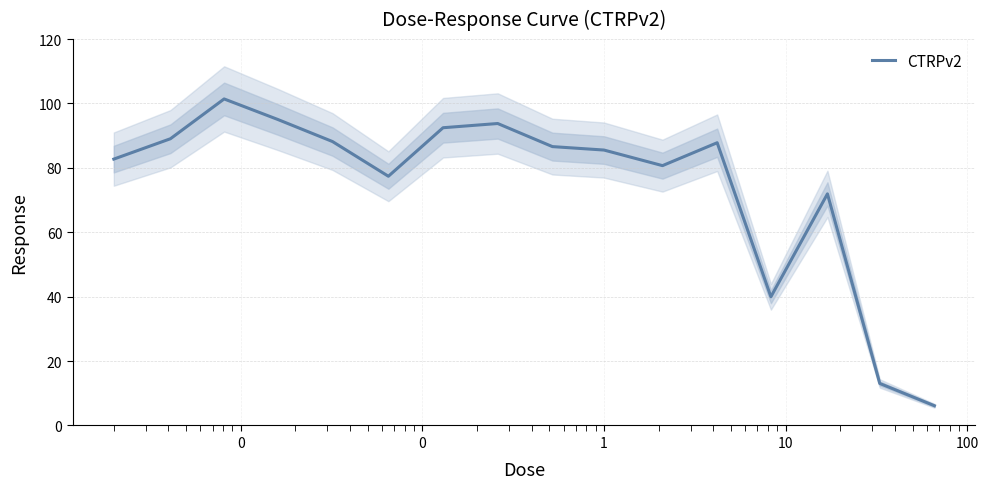

What is the lowest value of the CTRPv2 series?

6.1